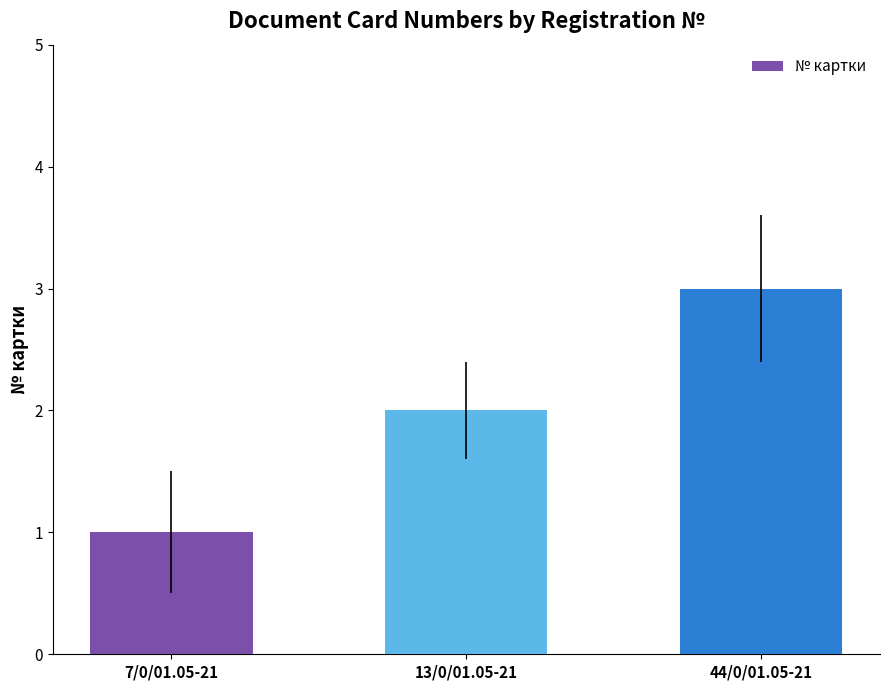

List the labels in order of value, largest first.

44/0/01.05-21, 13/0/01.05-21, 7/0/01.05-21